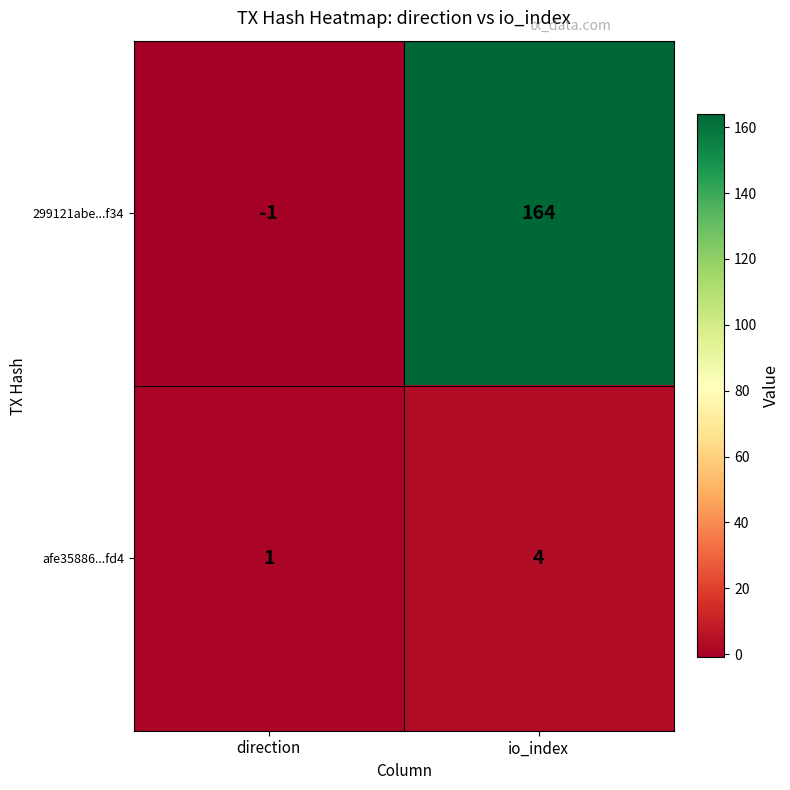

Rank the series by their average value, from lowest to highest.

afe35886...fd4, 299121abe...f34